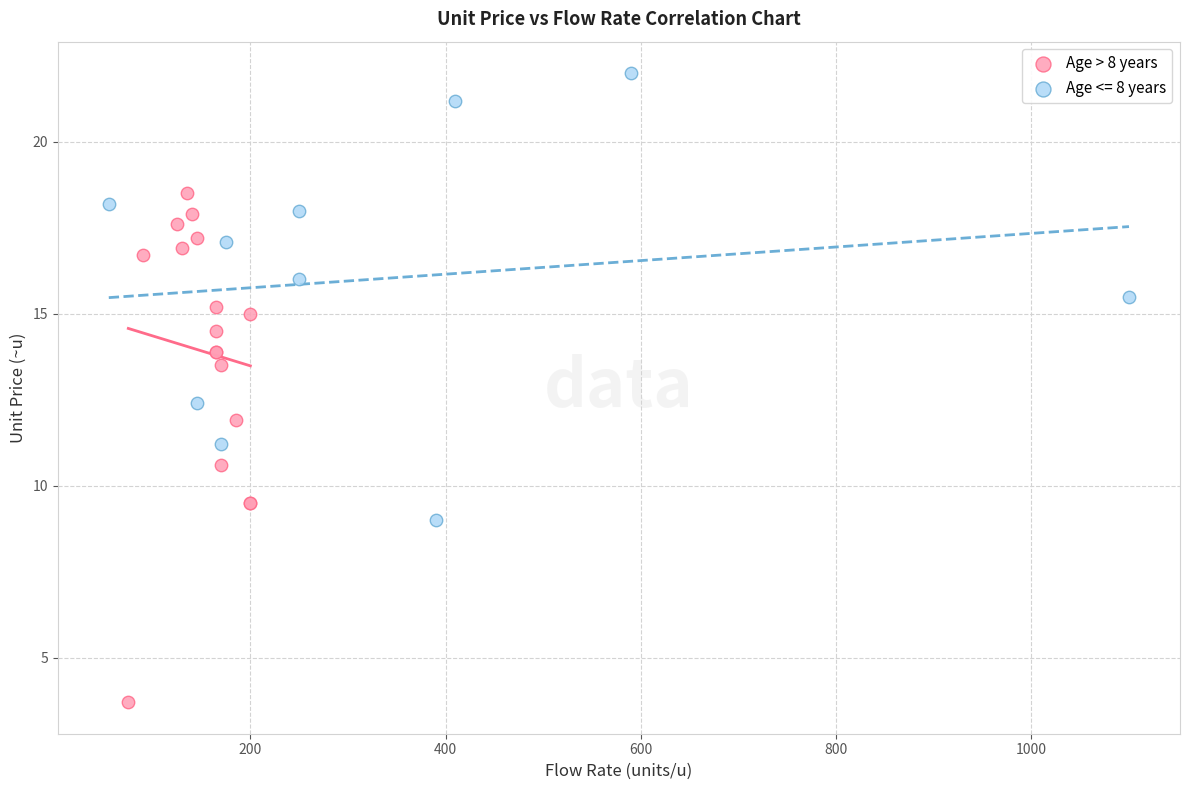

Which series reaches the maximum Y coordinate?

Age <= 8 years